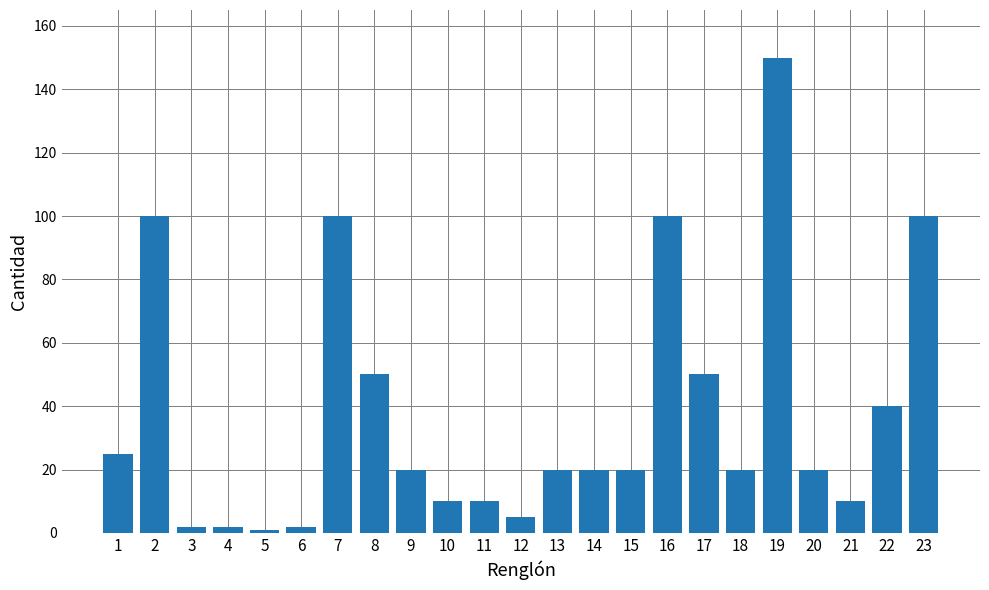

The value at 8 is 50. True or false?

True